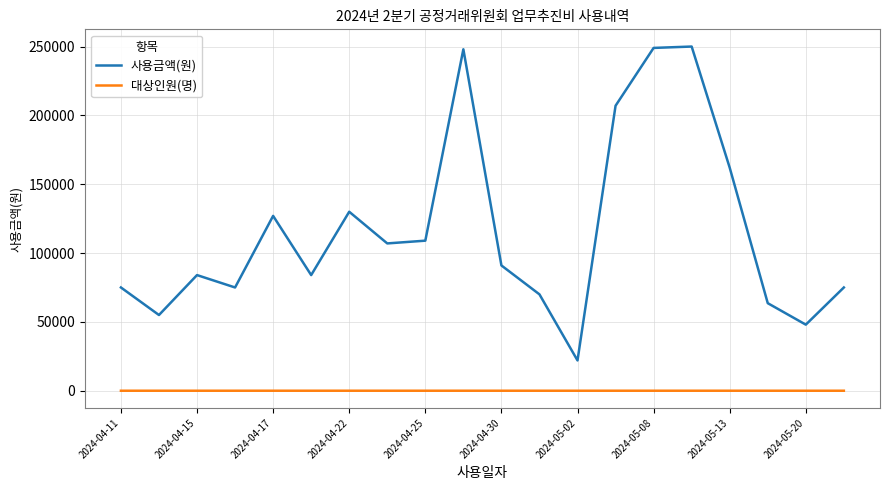

Count the 대상인원(명) values in the range 4 to 9.

17